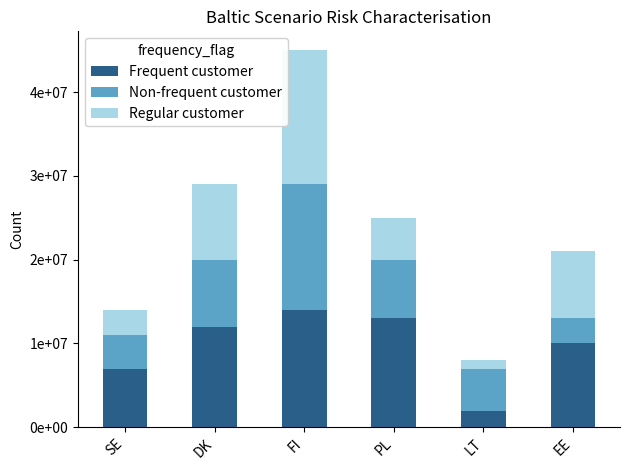

Which series has the largest range (max minus min)?

Regular customer